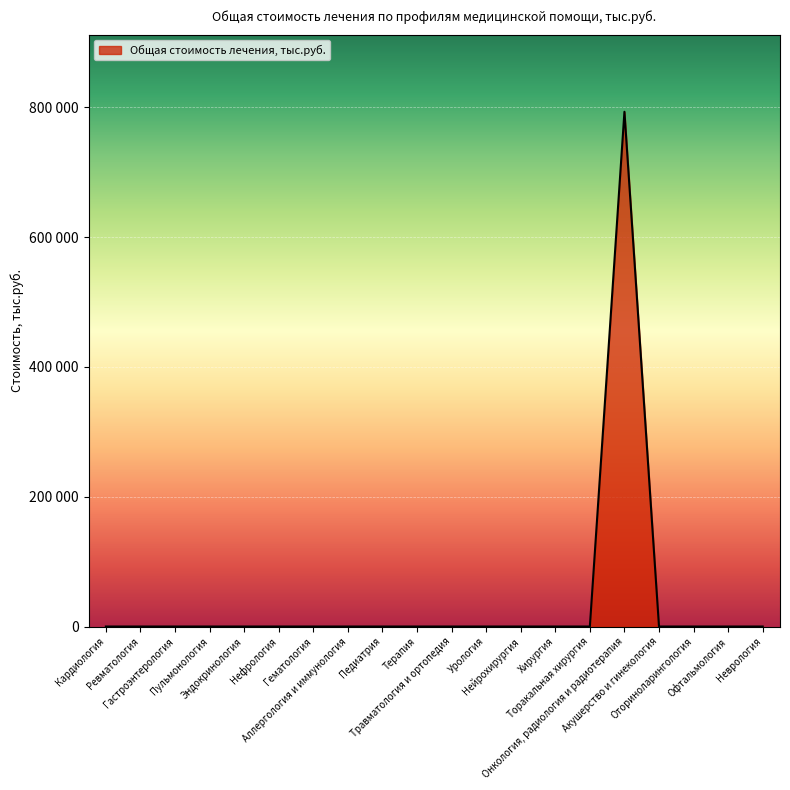

Does the chart have visible grid lines?

Yes